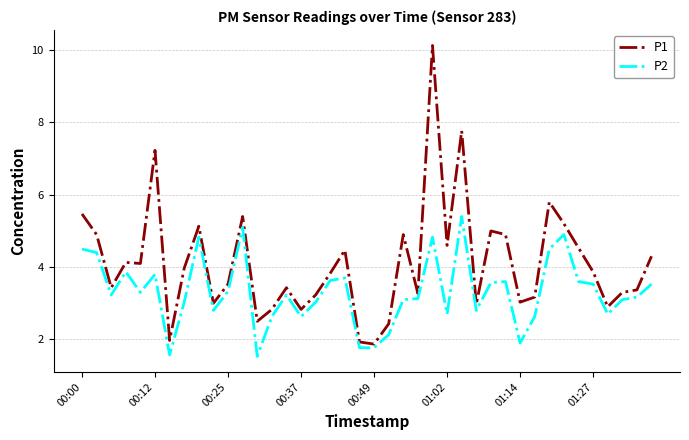

What is the highest value of the P1 series?

10.1